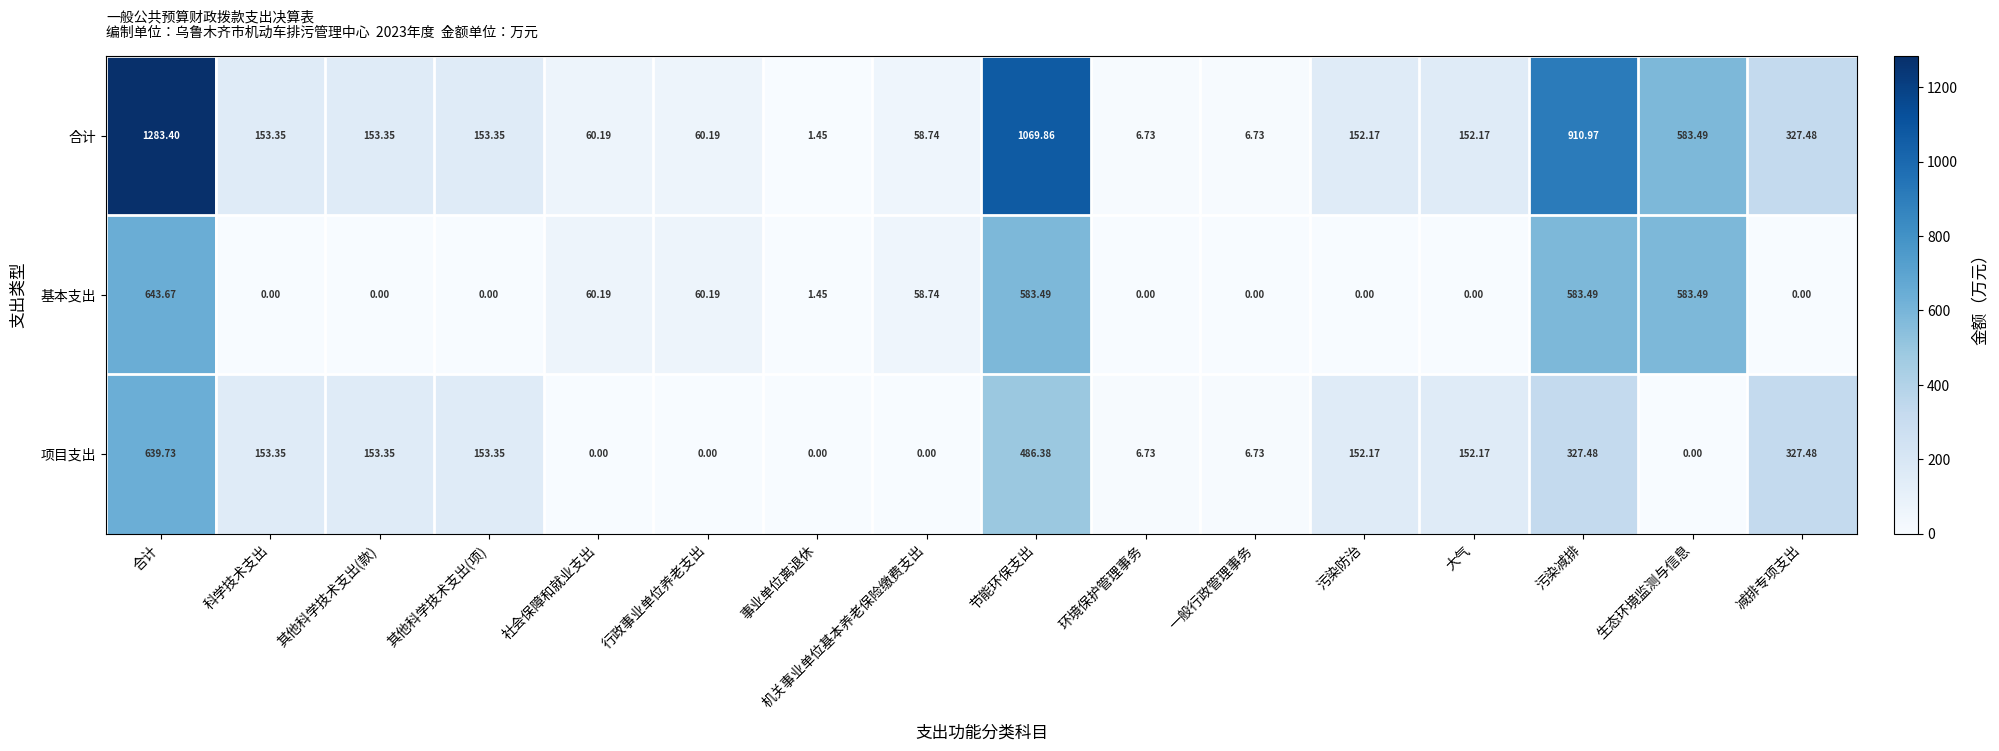

Which series has the largest total across all categories?

合计